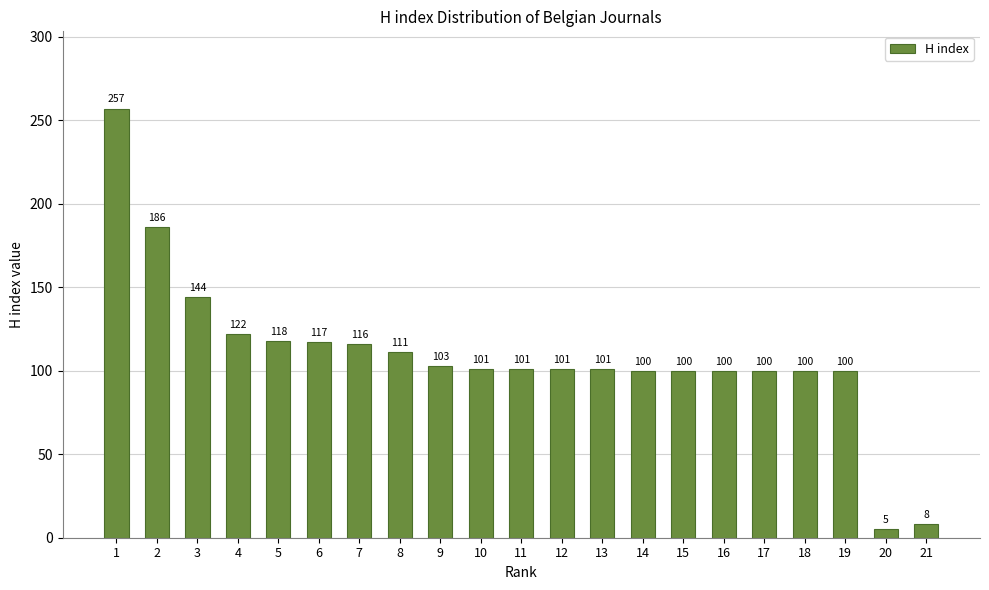

Reading left to right, what are all the values shown in this chart?

257	186	144	122	118	117	116	111	103	101	101	101	101	100	100	100	100	100	100	5	8